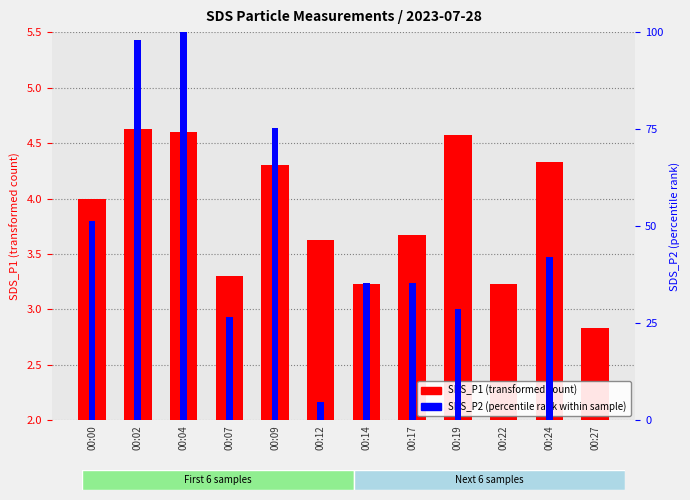

Does the chart contain any negative values?

No